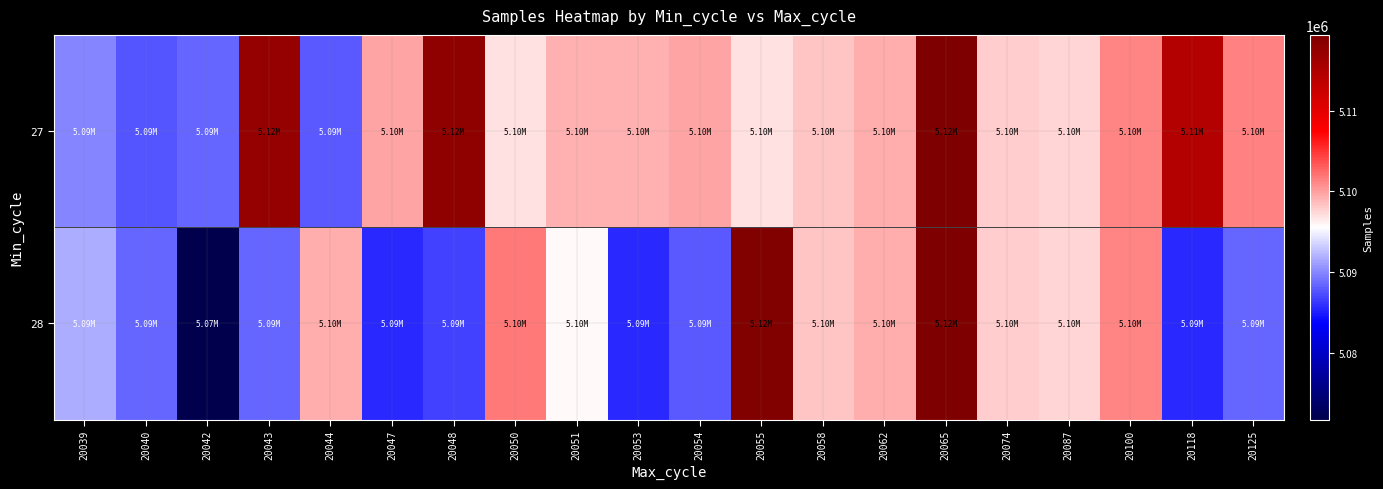

Which series changed the most between 20065 and 20118?

28